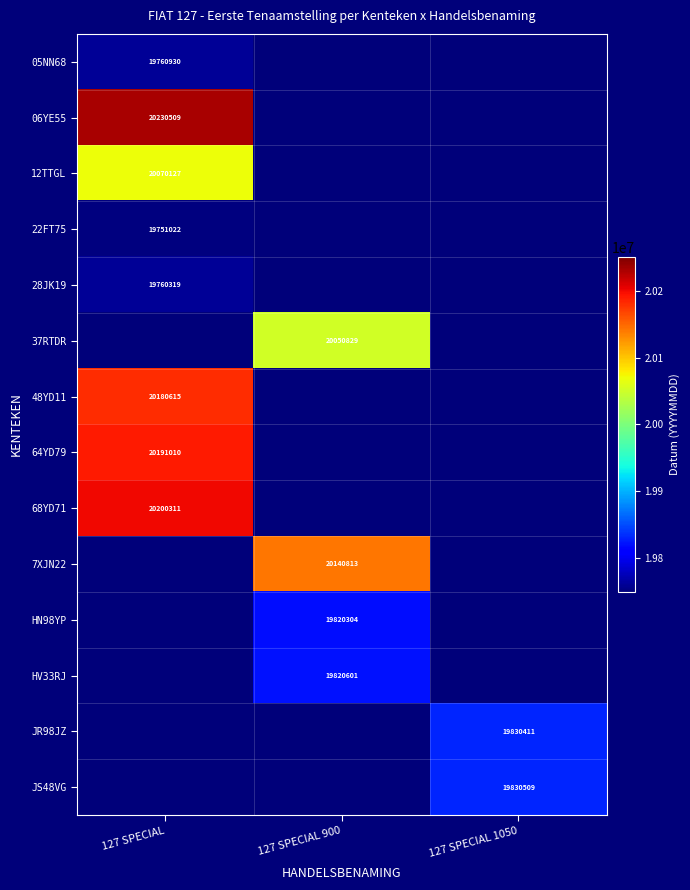

The value of HV33RJ at 127 SPECIAL 900 is 35609041. True or false?

False